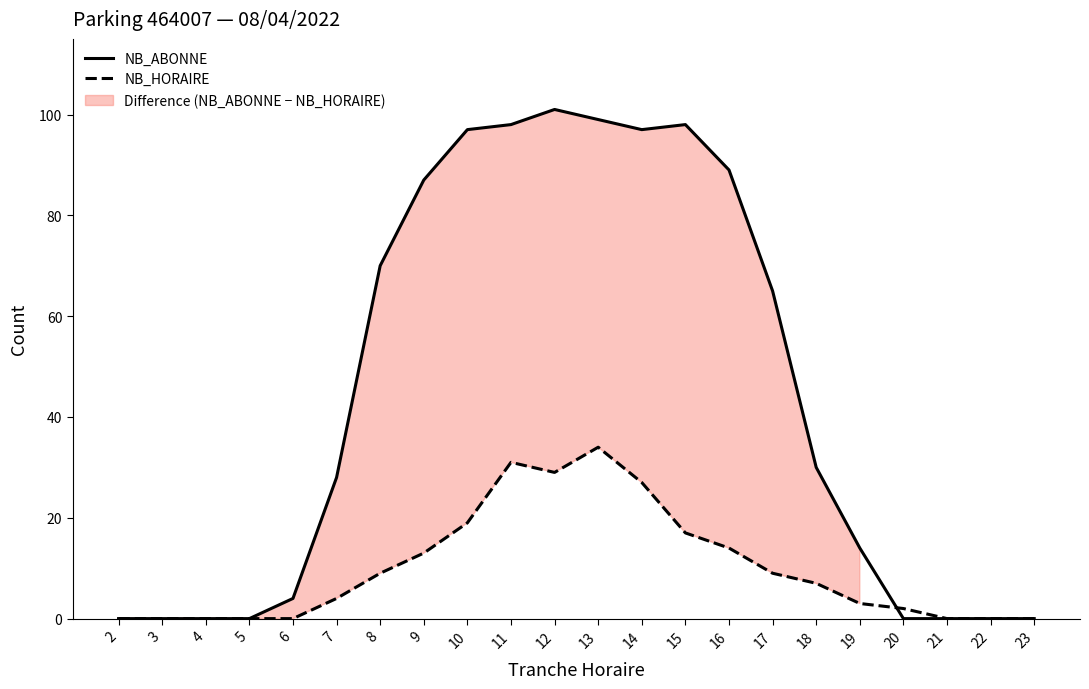

What is the value of the NB_ABONNE point at the 15th from the left?

89